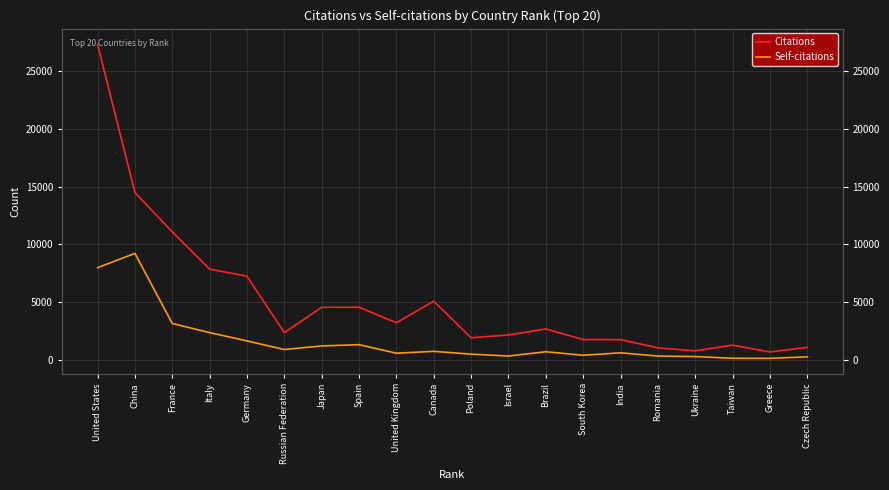

Which series has the largest range (max minus min)?

Citations